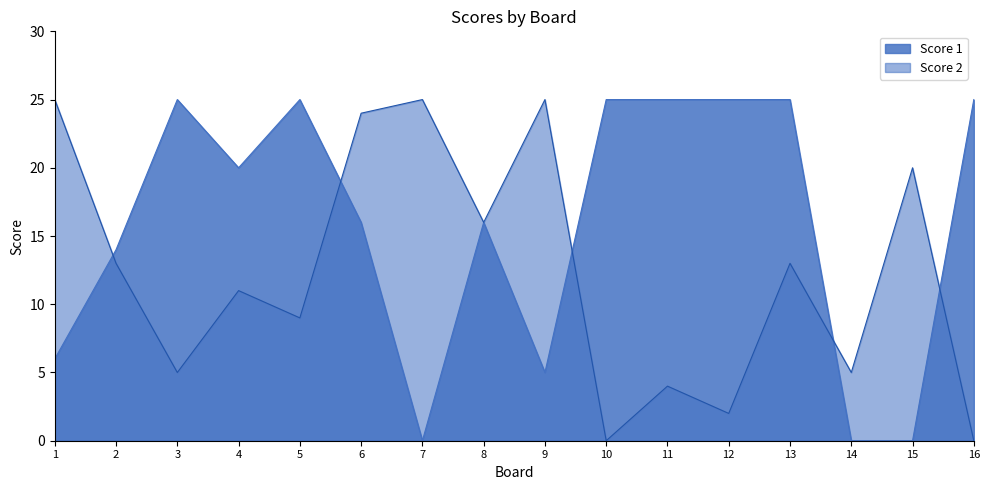

What is the value of the Score 2 point at the 5th from the left?

9